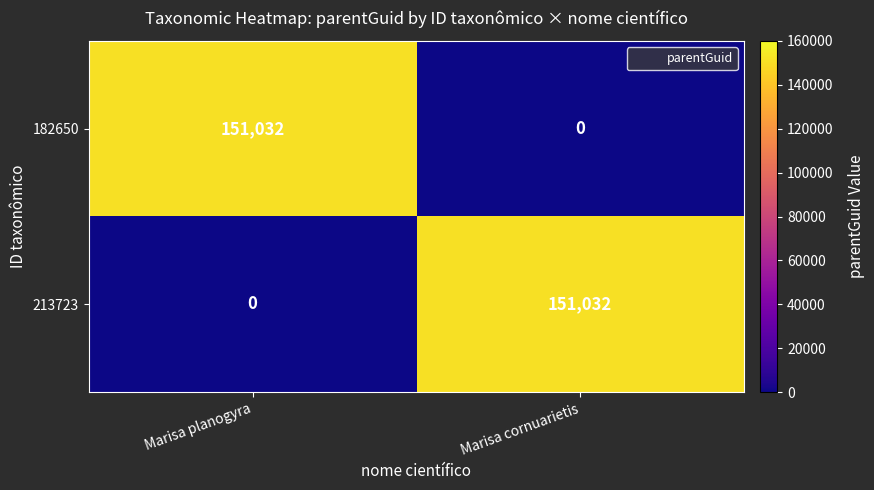

The value of 182650 at Marisa cornuarietis is 0. True or false?

True